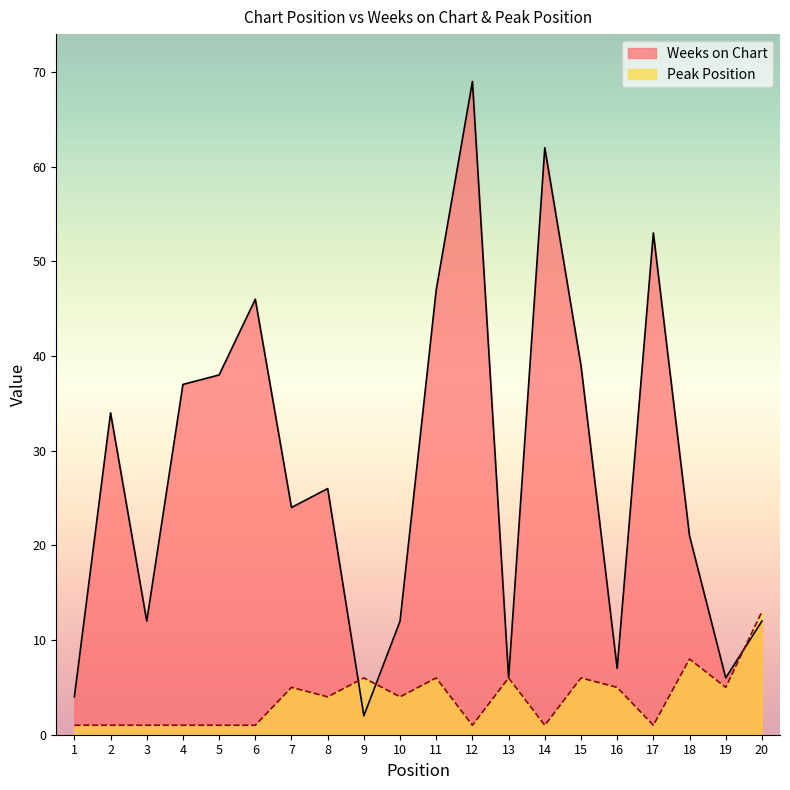

Rank the categories by Peak Position value from lowest to highest.

1, 2, 3, 4, 5, 6, 12, 14, 17, 8, 10, 7, 16, 19, 9, 11, 13, 15, 18, 20